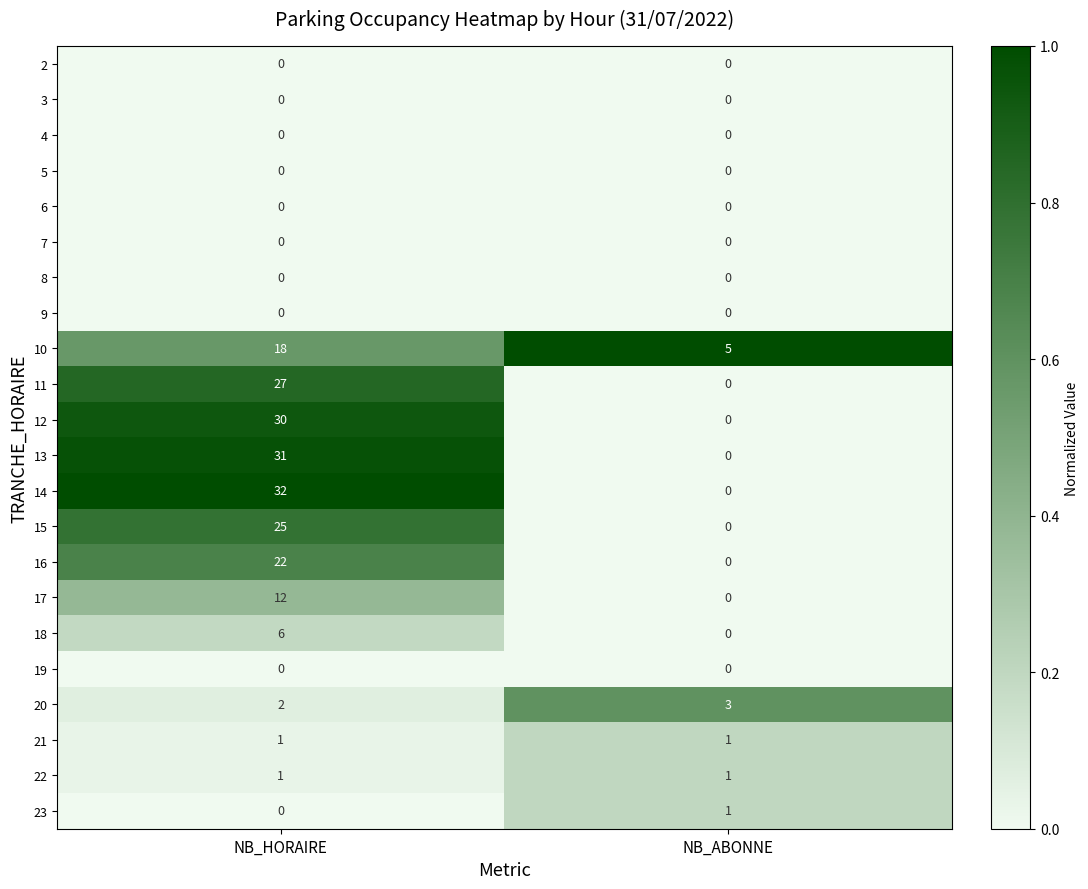

True or false: 11 has a value of 17 at NB_ABONNE.

False